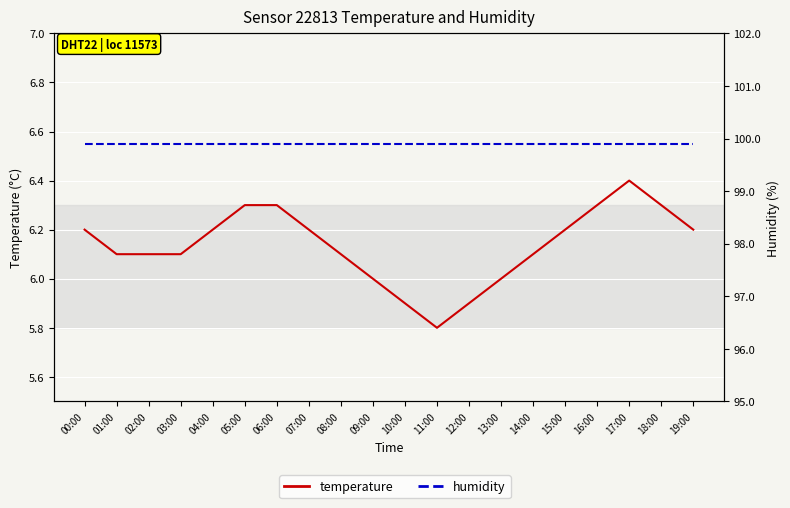

True or false: temperature has a value of 2.4 at 02:00.

False